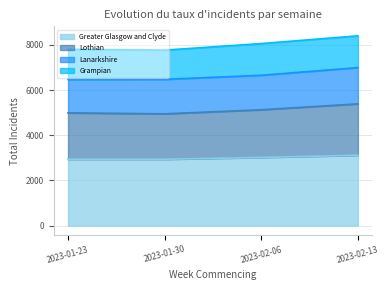

True or false: Lothian and Greater Glasgow and Clyde intersect in this chart.

False